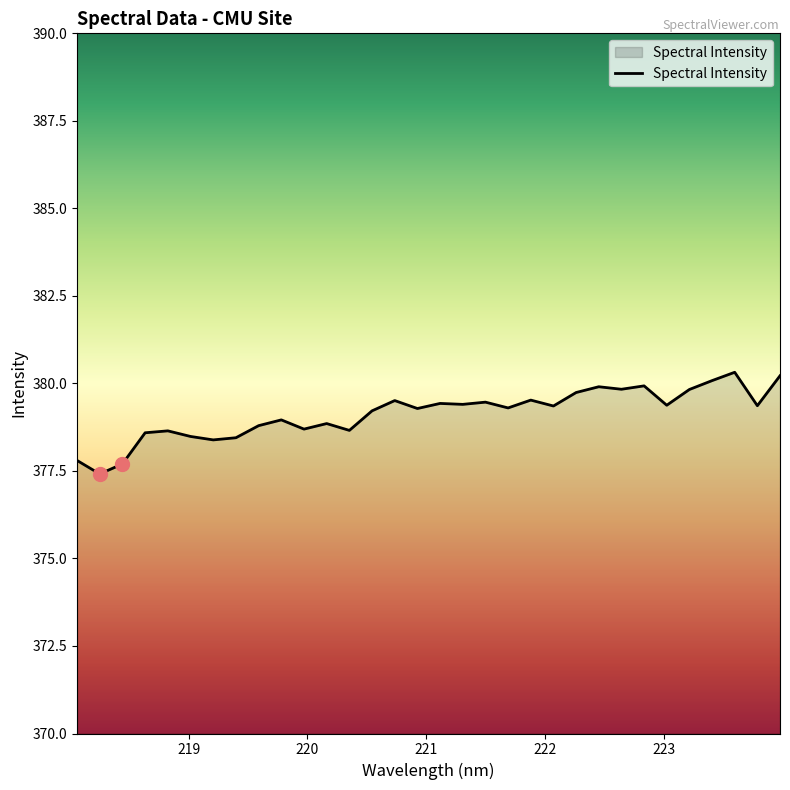

What is the maximum value shown in the chart?

380.3